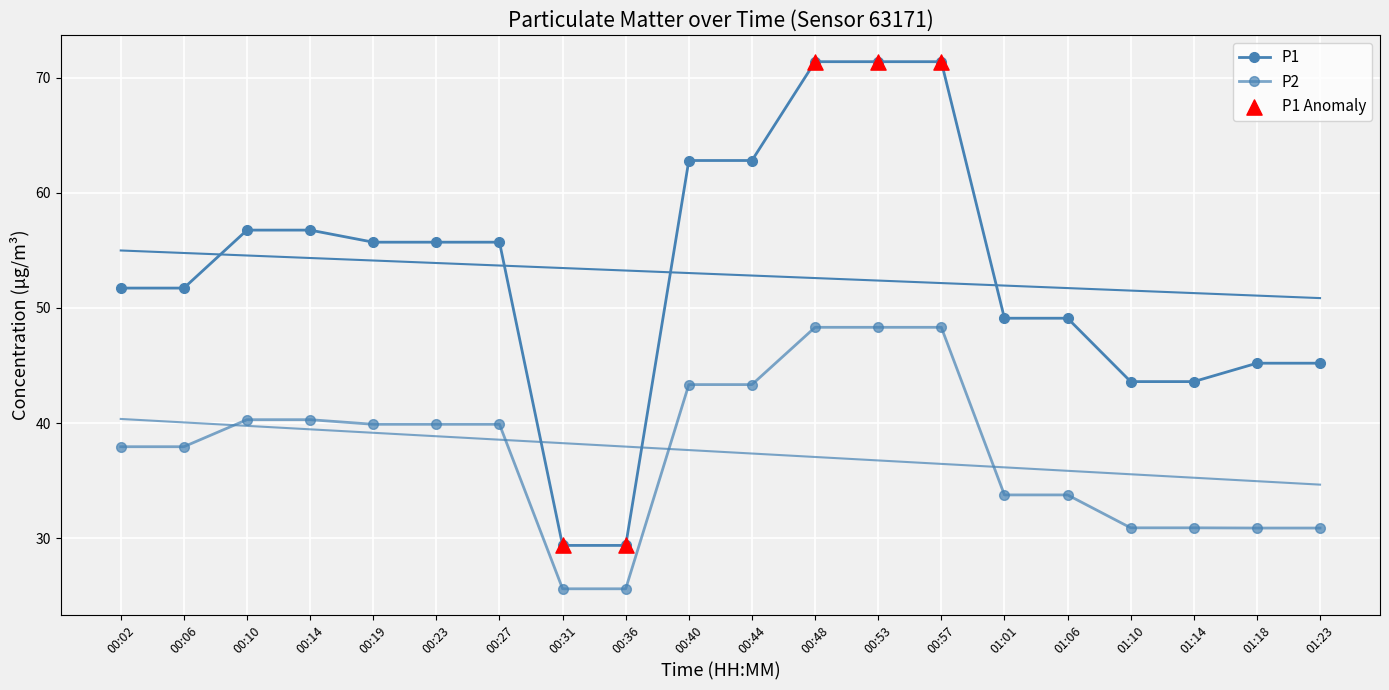

Is the value of P1 at 00:53 greater than the value of P2 at 00:14?

Yes